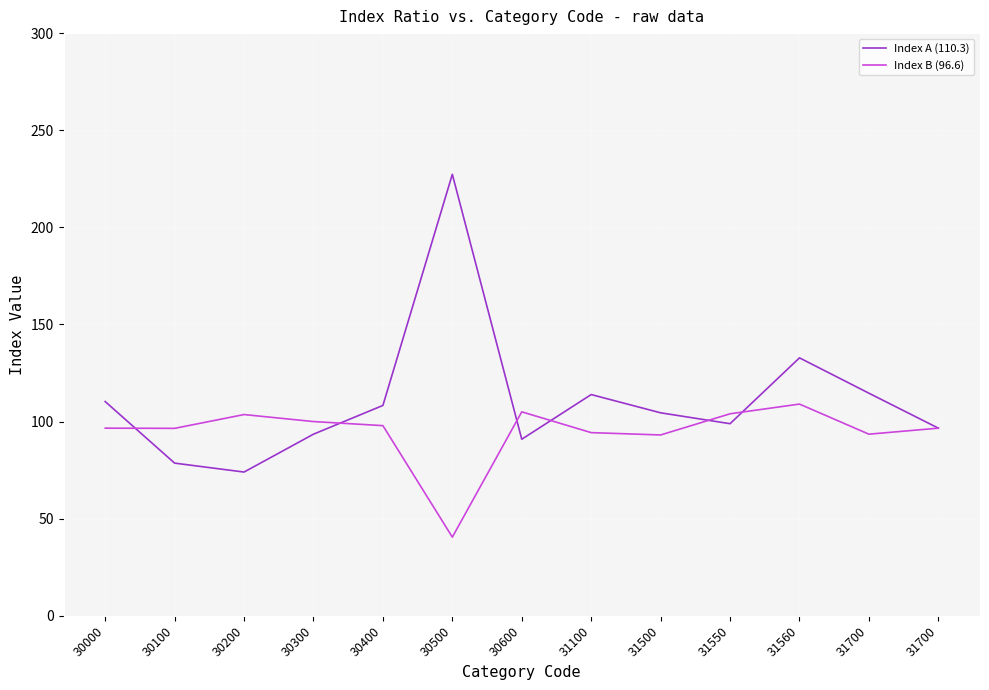

Is this an area chart (filled region under the line)?

No